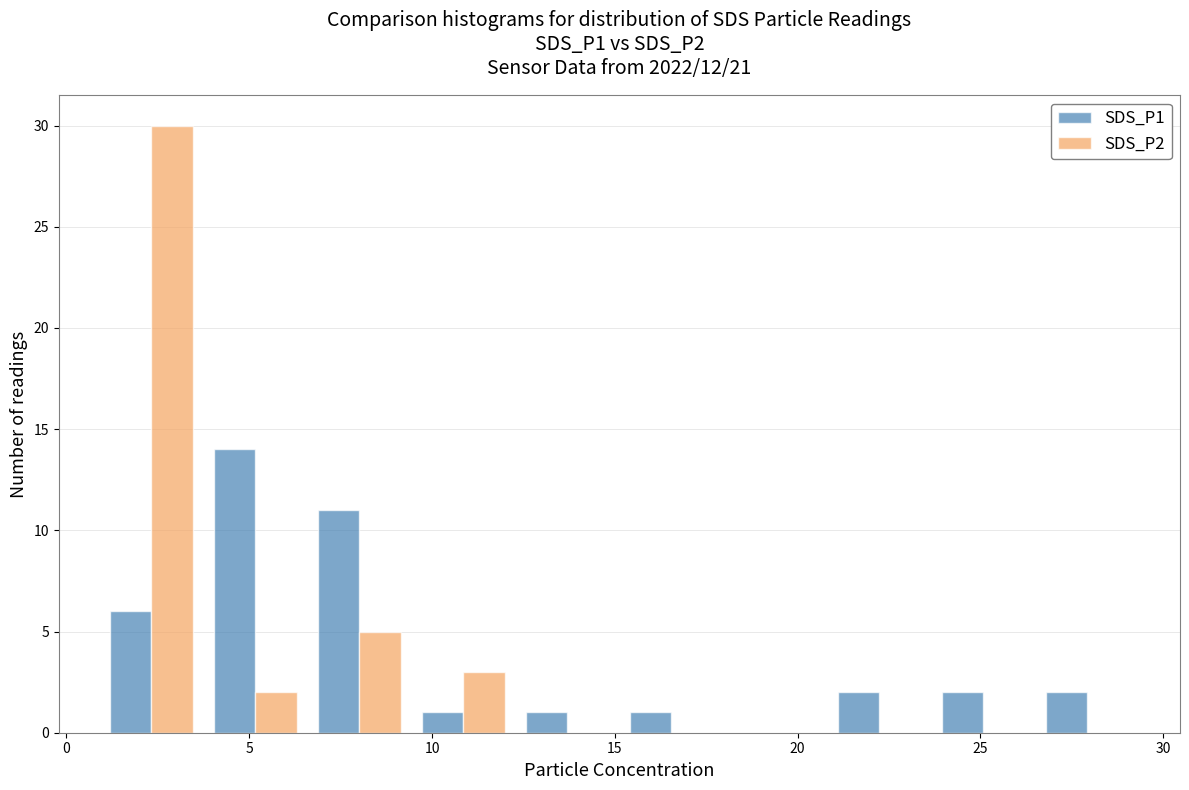

What is the height of the SDS_P2 bar covering 3.5 to 6.5 on the x-axis? Neither the bar edges nor the heights are printed on the chart, so give them approximately, as read against the axes.

2